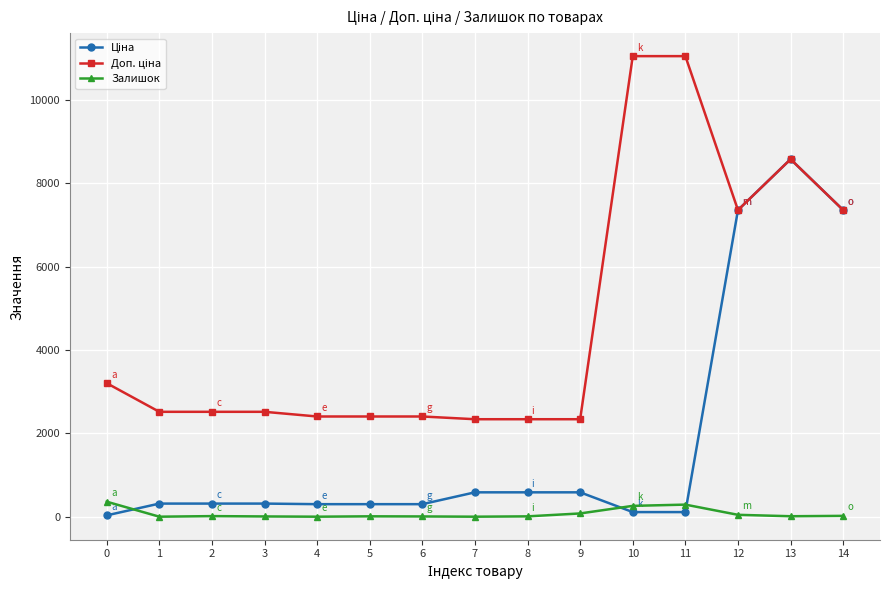

At which category is the sum across all series the highest?

13